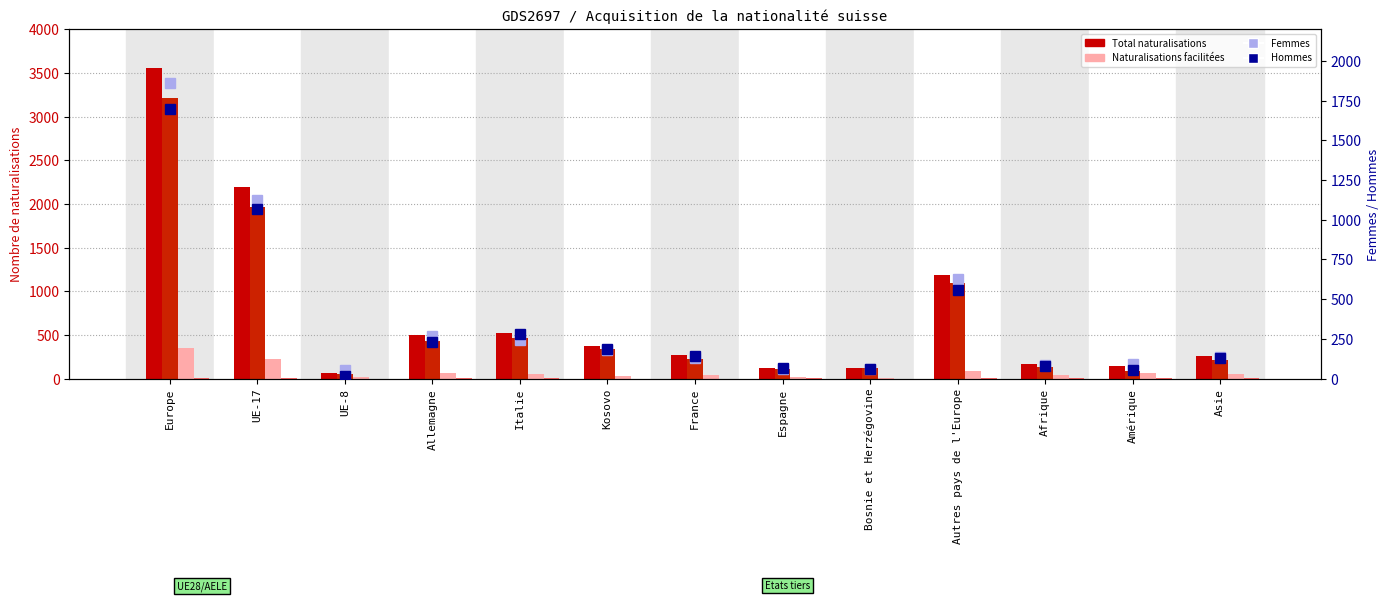

What position from the left is Espagne?

8